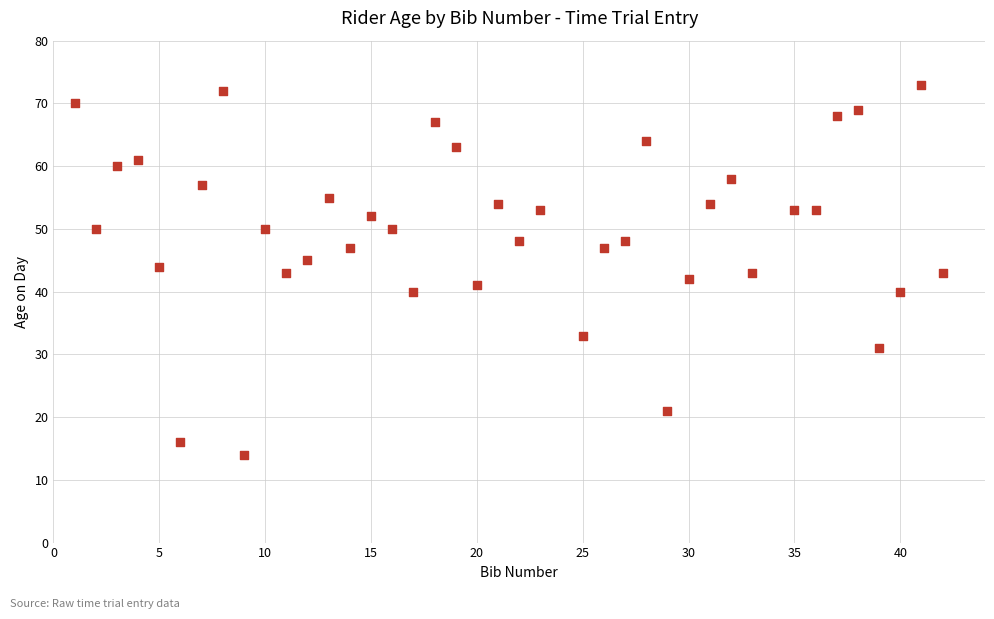

What is the range of X values (max minus min)?

41